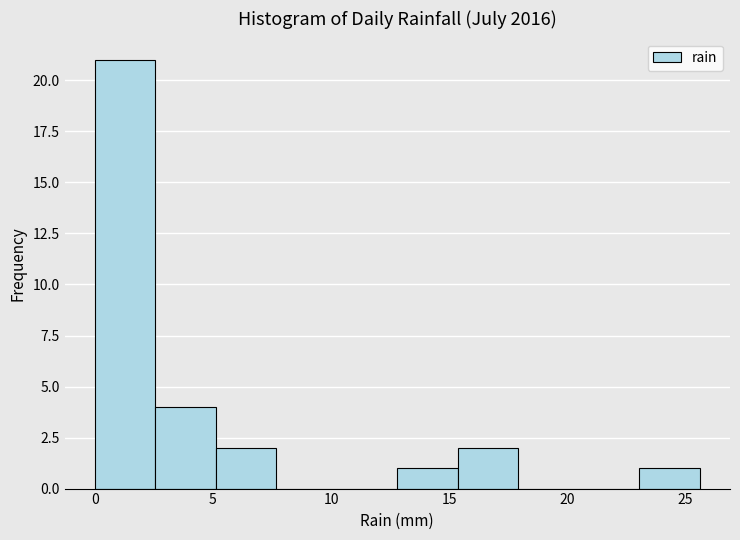

Reading left to right, transcribe this chart: for each bar, give the range it covers on the x-axis and its height. Neither the bar edges nor the heights are printed on the chart, so give them approximately, as read against the axes.

0.0 to 2.5: 21
2.5 to 5.0: 4
5.0 to 7.5: 2
7.5 to 10.0: 0
10.0 to 13.0: 0
13.0 to 15.5: 1
15.5 to 18.0: 2
18.0 to 20.5: 0
20.5 to 23.0: 0
23.0 to 25.5: 1